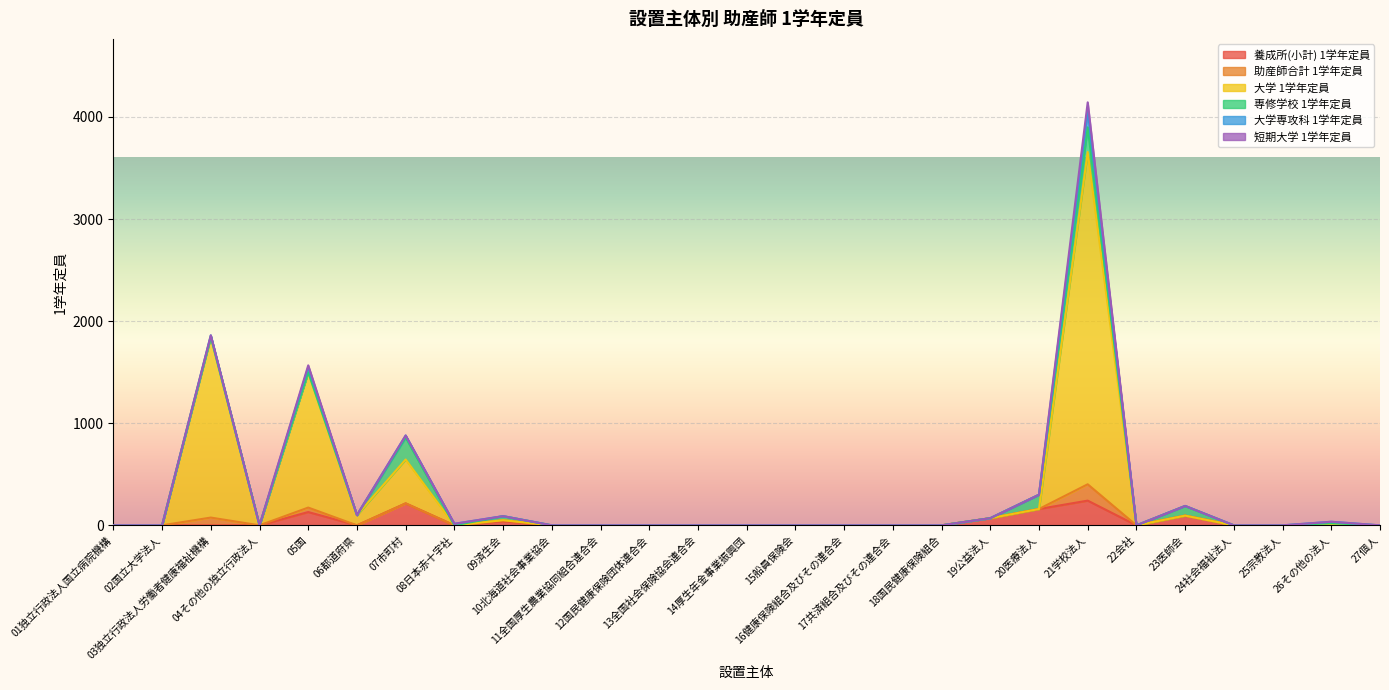

Does the chart display data point markers on the line(s)?

No